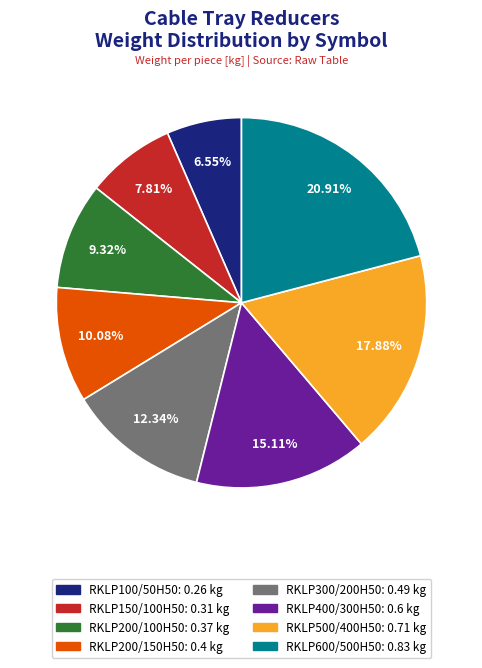

True or false: RKLP200/150H50 accounts for 1% of the total.

False